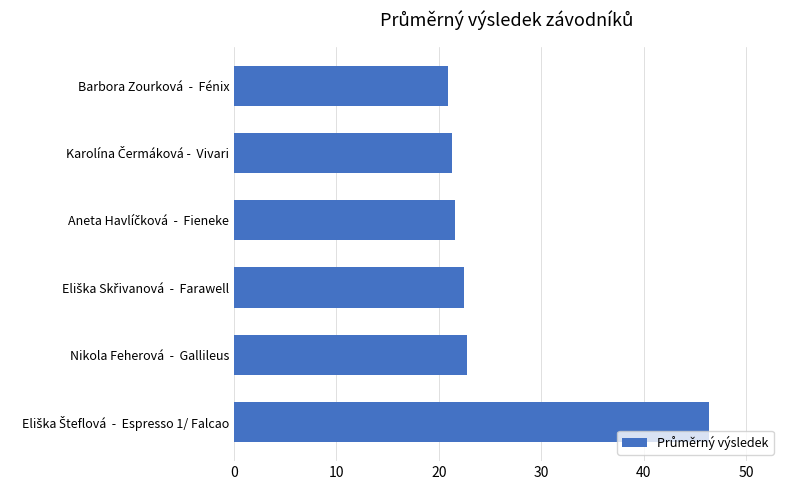

What value does the data have at Barbora Zourková  -  Fénix?

20.9